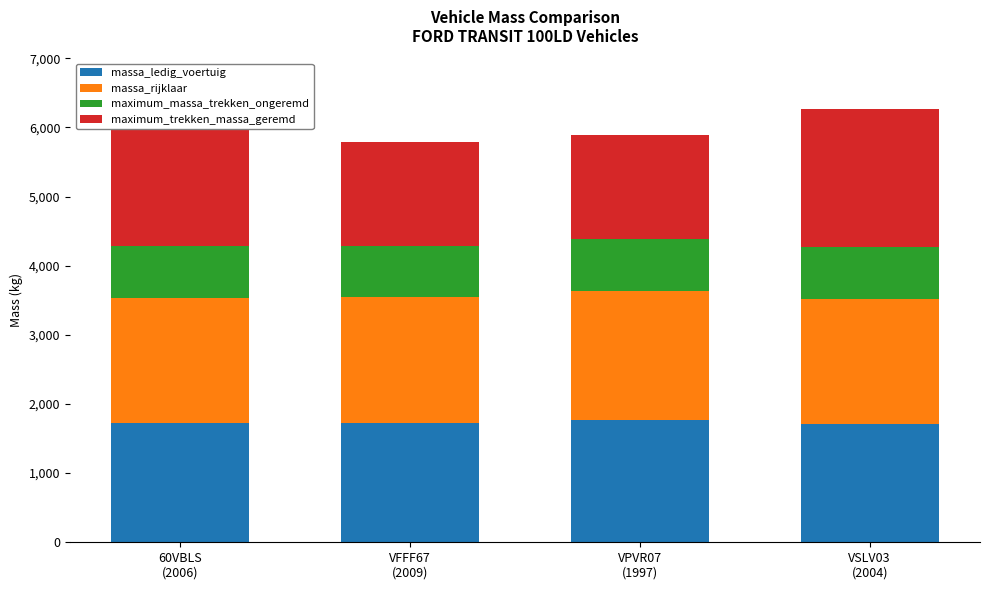

Which series has the widest spread of values?

maximum_trekken_massa_geremd